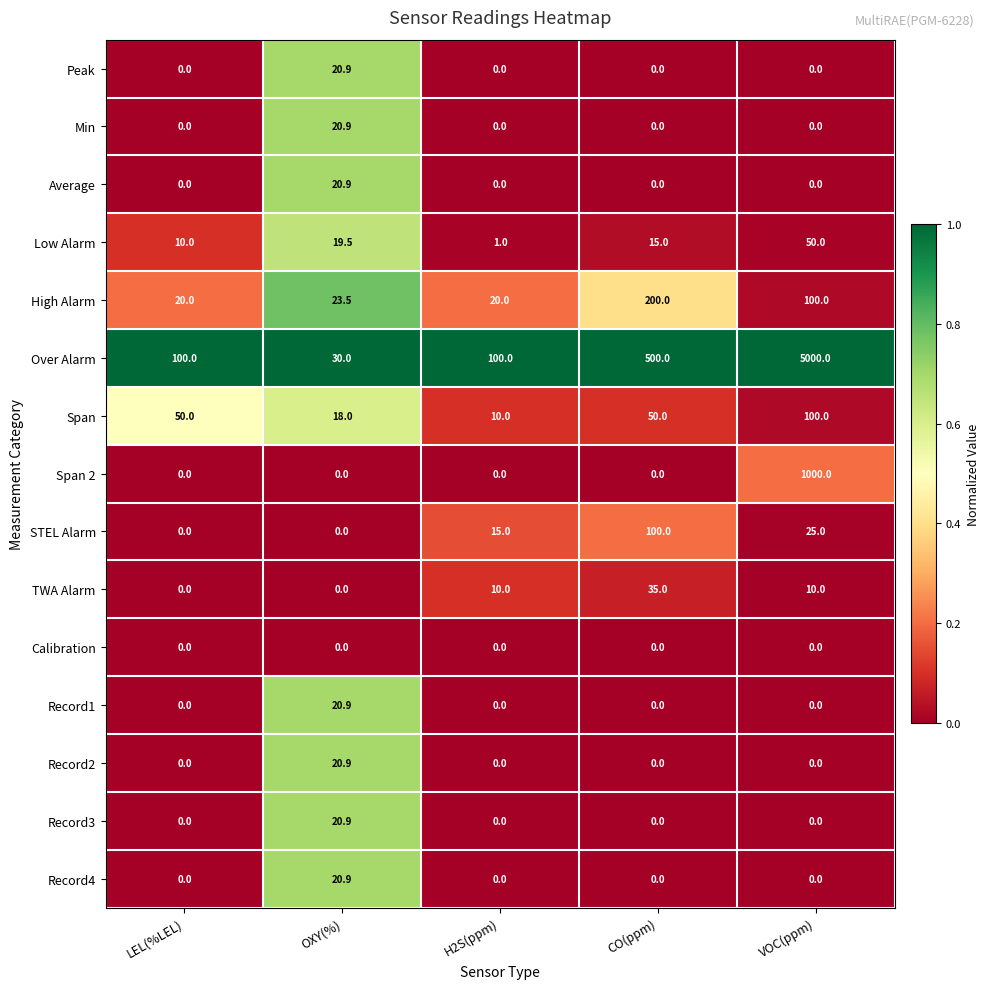

At which category is the sum across all series the highest?

VOC(ppm)